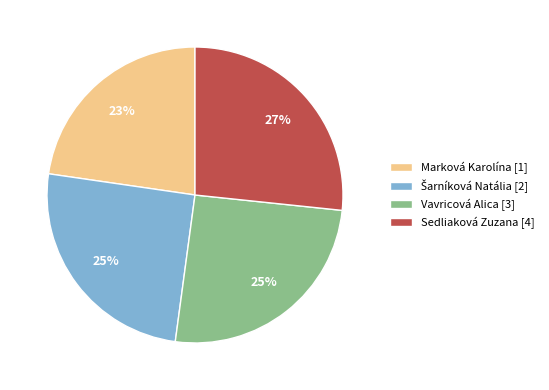

How many segments does this pie chart have?

4